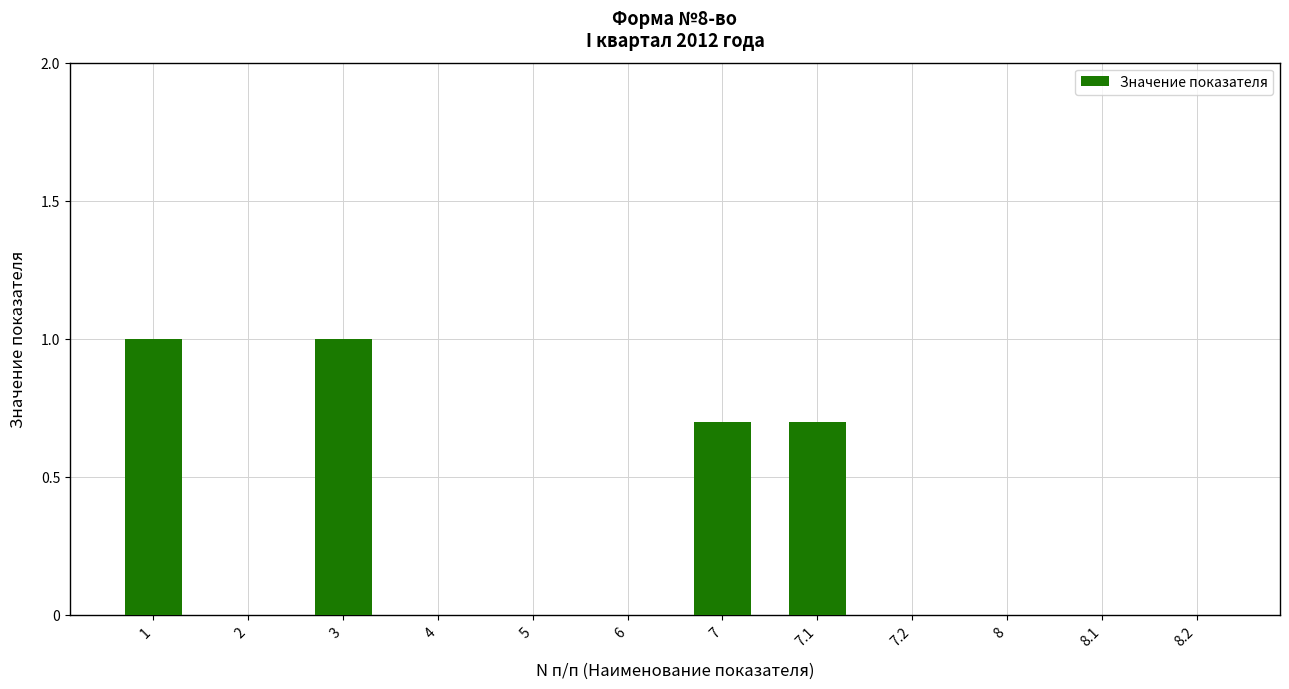

Count the number of categories in the chart.

12